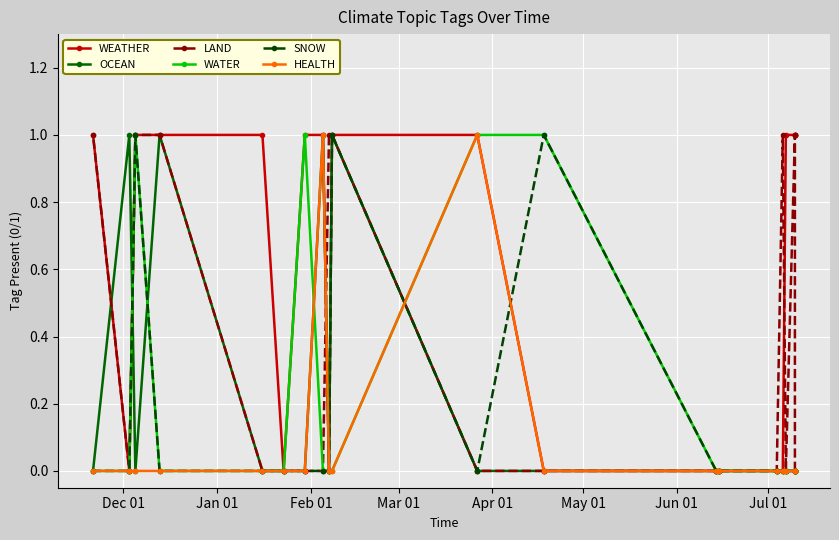

Is the value of LAND at 17 greater than the value of HEALTH at May 01?

Yes